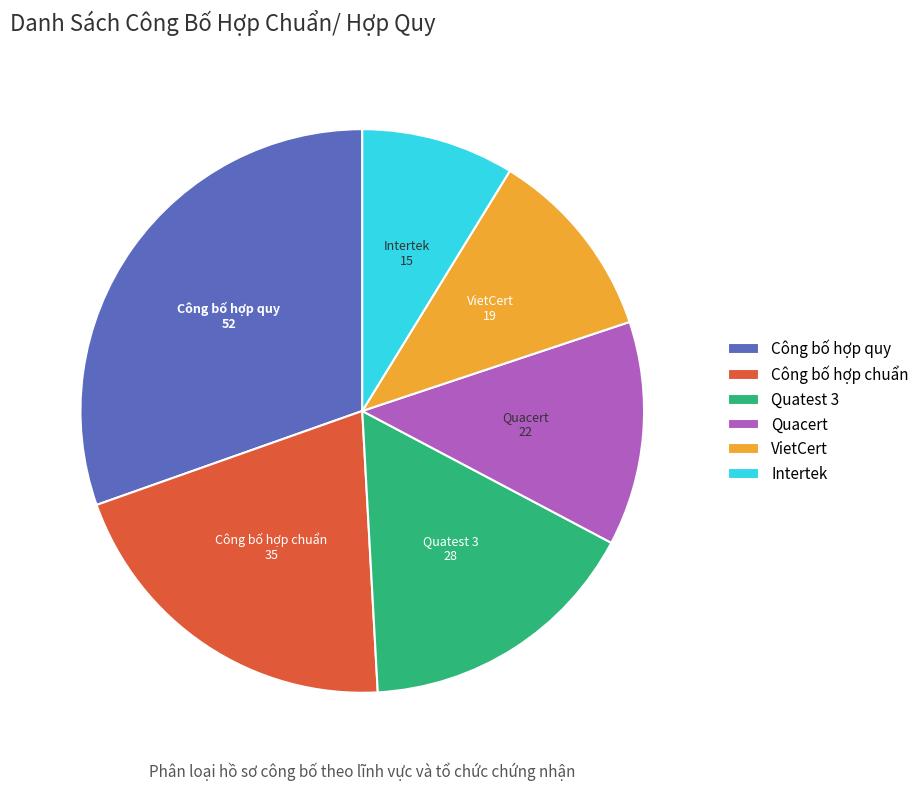

To the nearest percent, what is the difference between the largest and smallest slice percentages?

22%